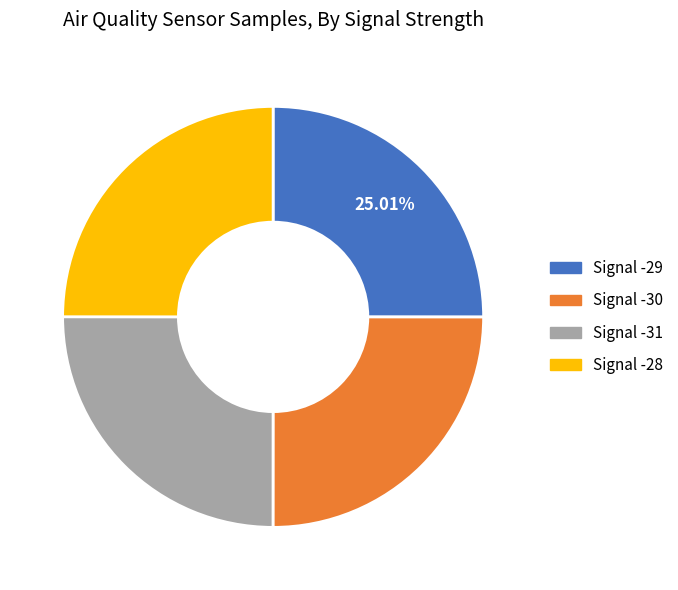

How many slices are in this pie chart?

4